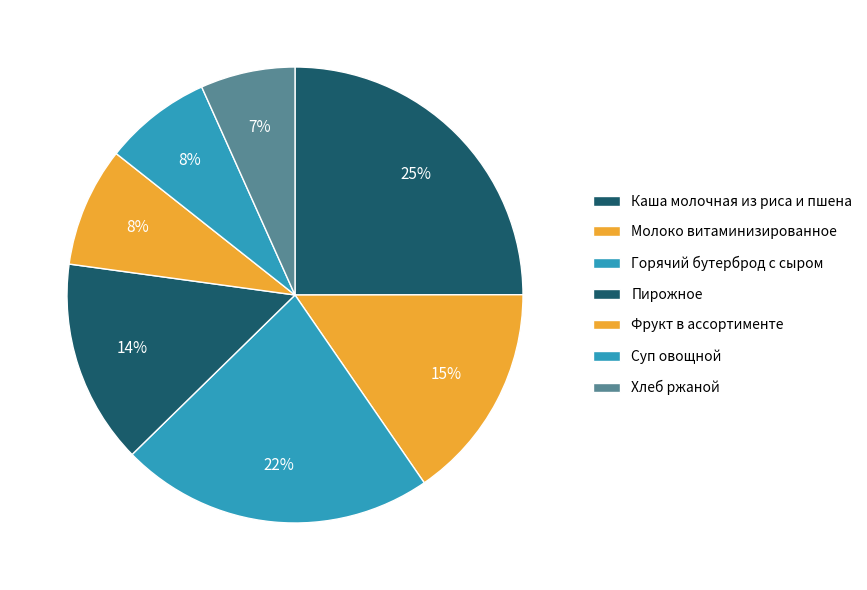

Is it true that Пирожное is 7% of the pie?

False